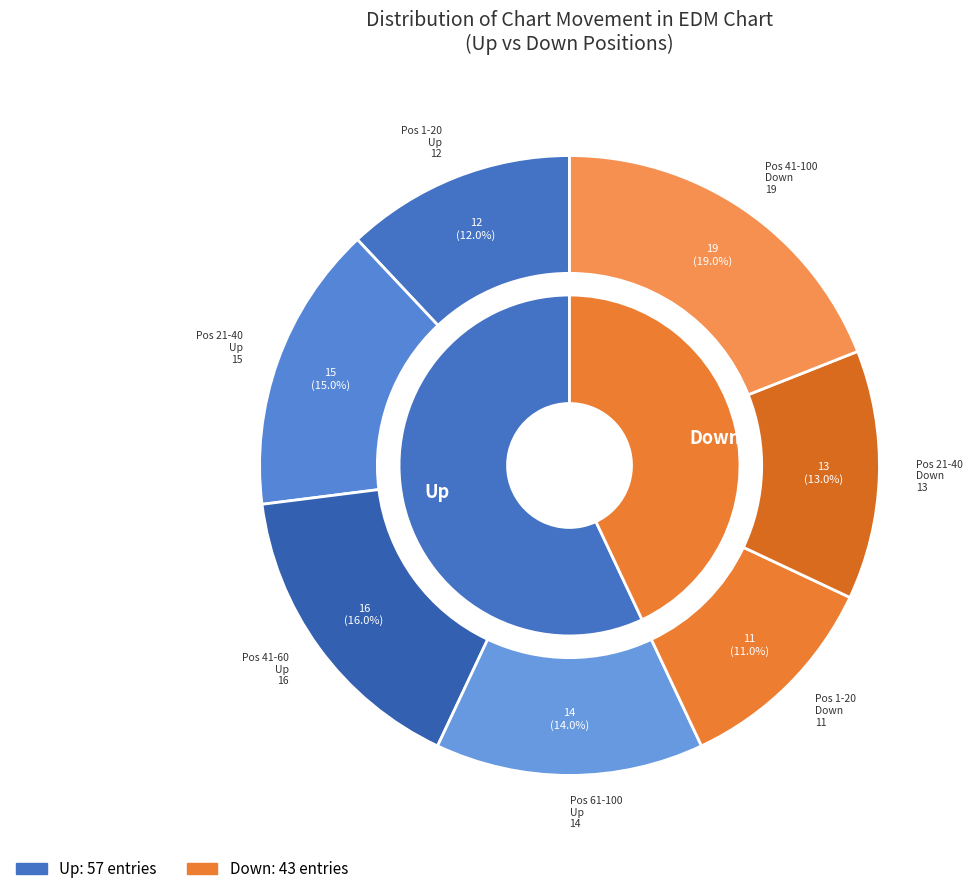

What portion of the pie excludes up?

43.0%